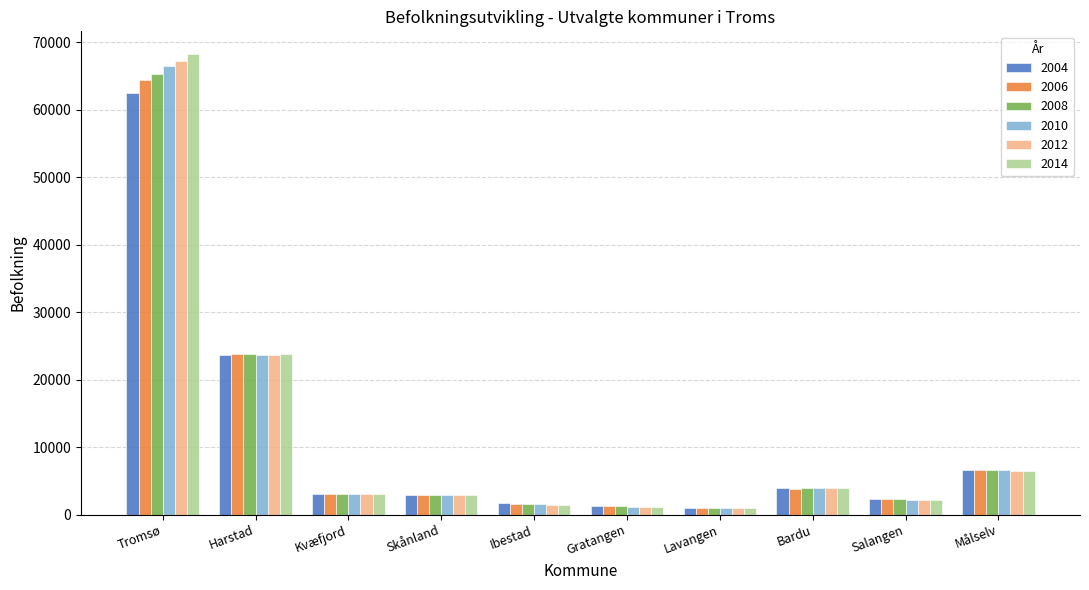

What is the label of the 3rd bar from the left?

Kvæfjord